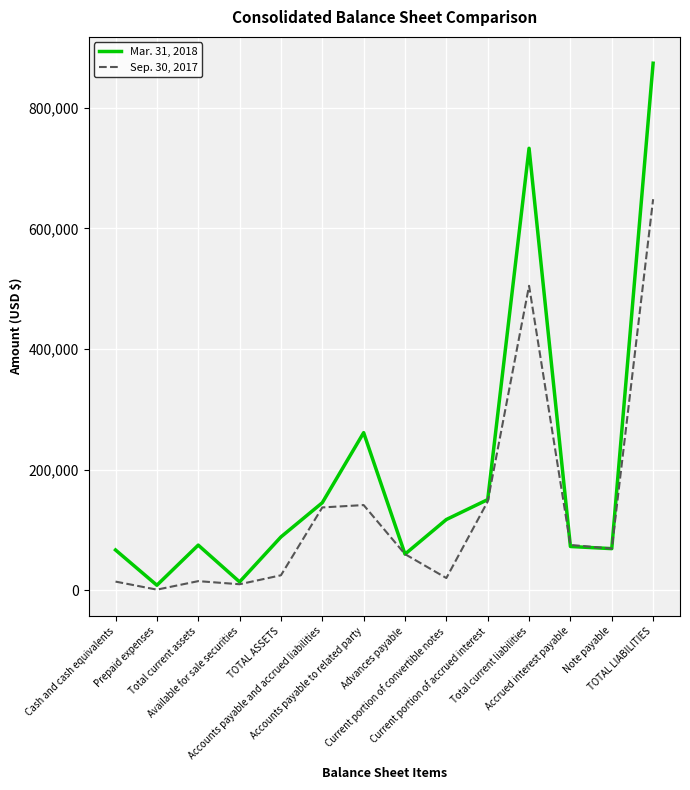

Is the value of Mar. 31, 2018 at Total current liabilities greater than the value of Sep. 30, 2017 at Current portion of accrued interest?

Yes